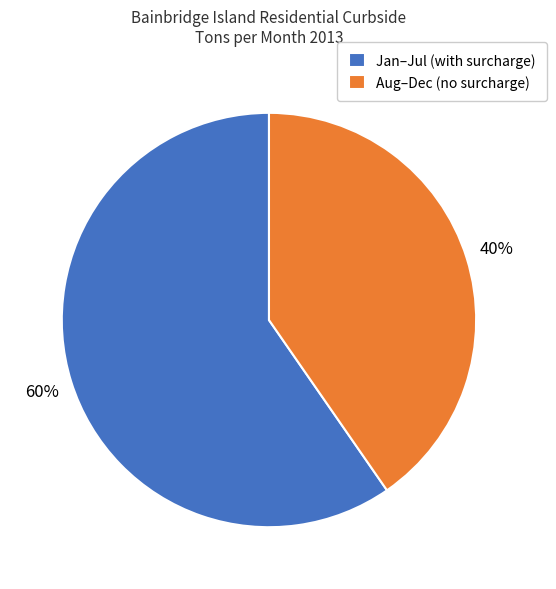

True or false: Jan–Jul (with surcharge) accounts for 60% of the total.

True